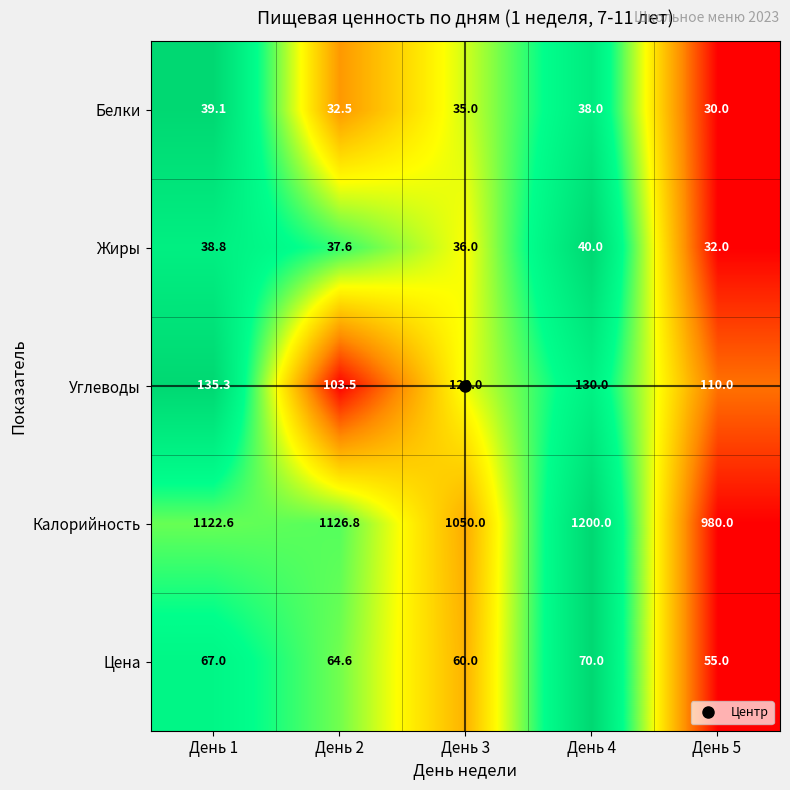

What is the difference between the second highest and second lowest values in the Углеводы series?

20.0